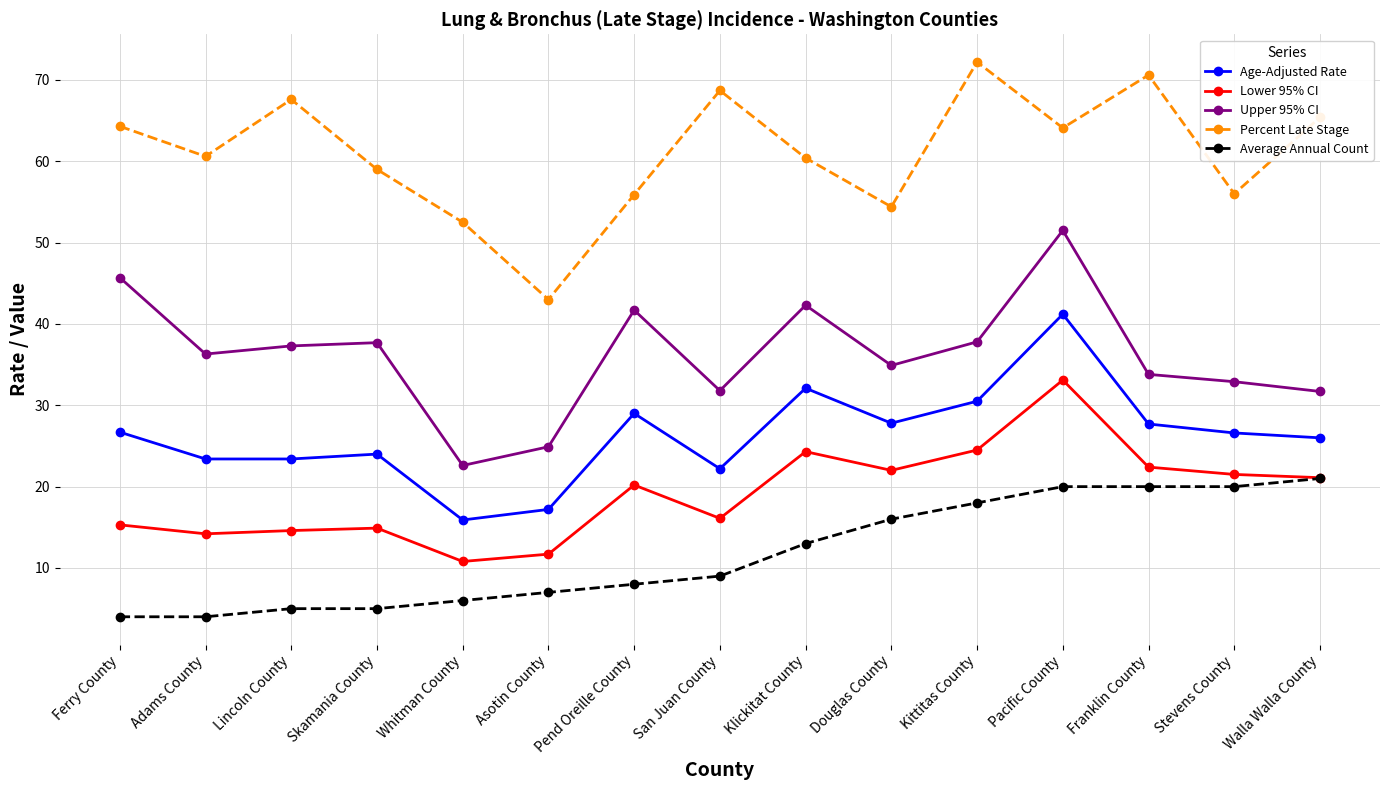

What is the sum of all Percent Late Stage values?

914.7